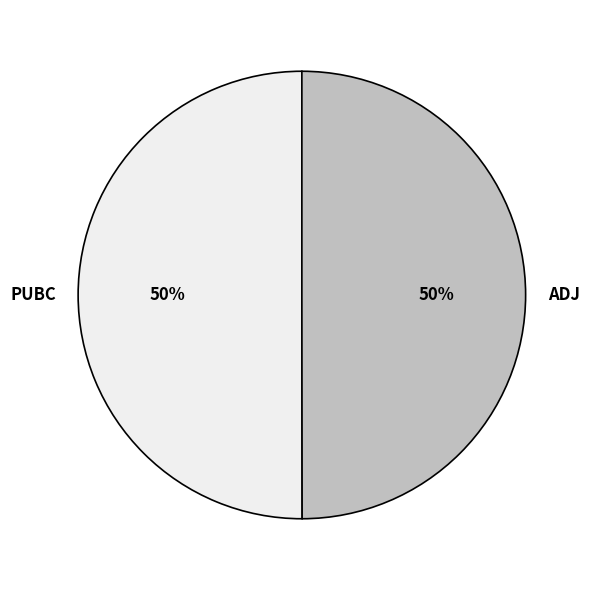

The PUBC slice represents 43% of the pie. True or false?

False